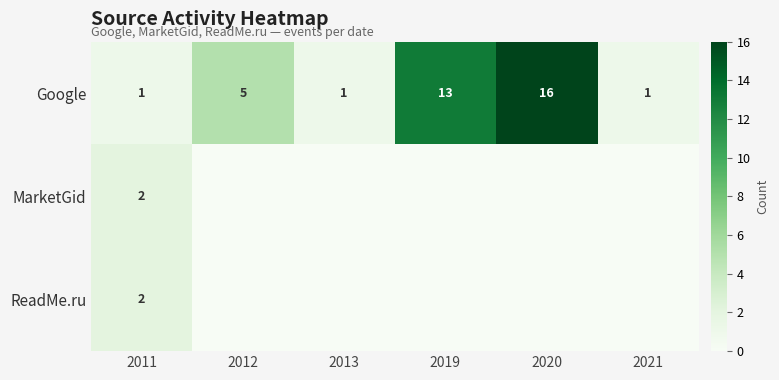

What is the maximum value for Google?

16